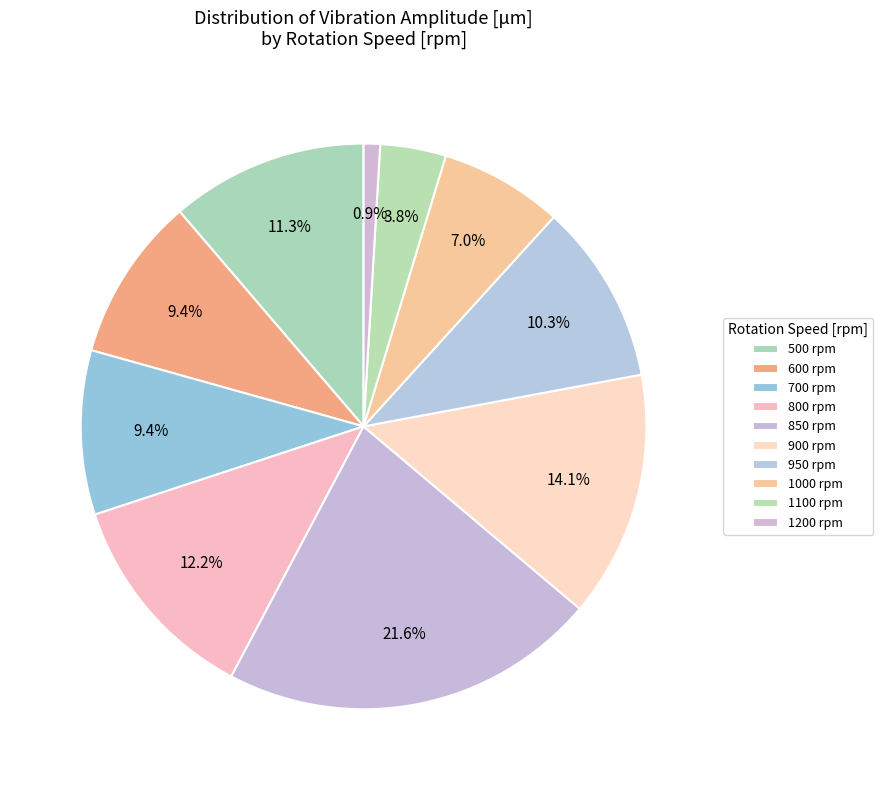

True or false: 600 accounts for 23% of the total.

False